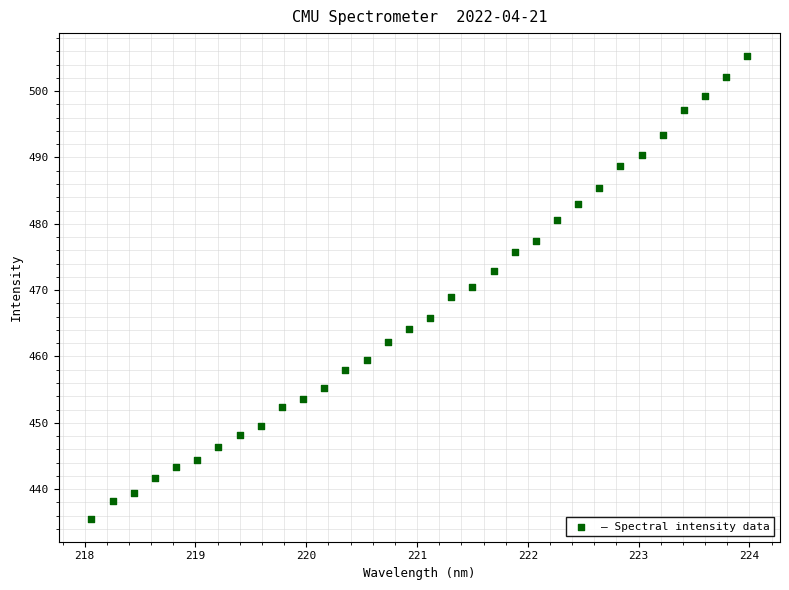

What is the range of Y values (max minus min)?

69.7